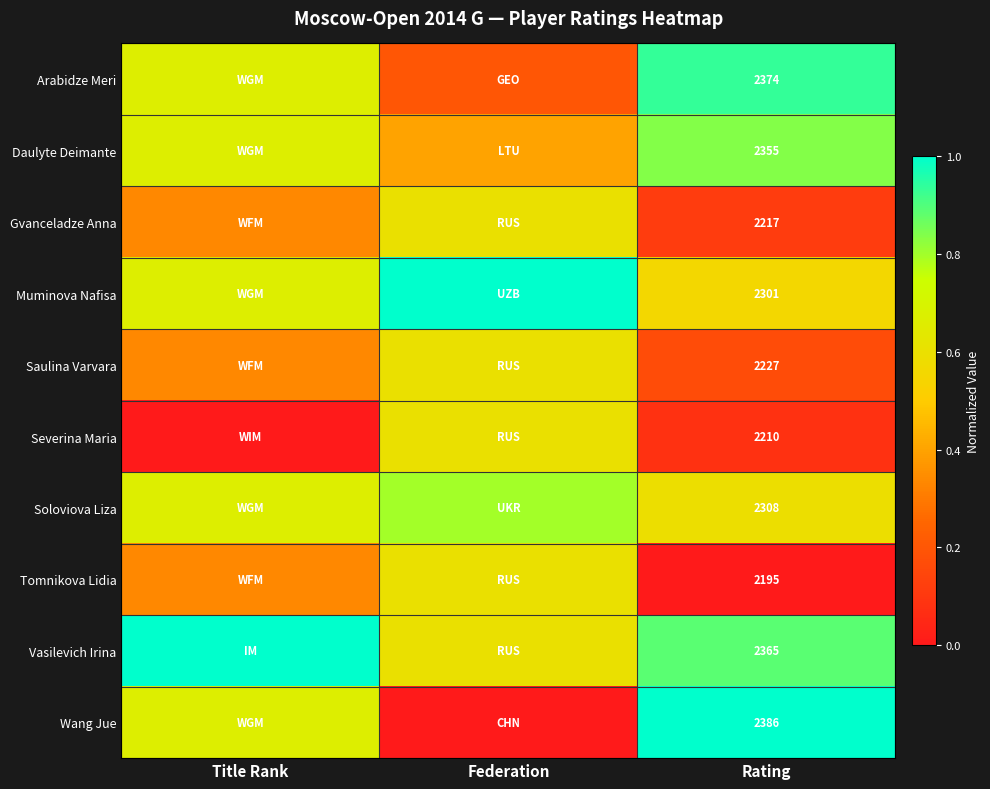

Is the value of Wang Jue at Rating greater than the value of Vasilevich Irina at Rating?

Yes